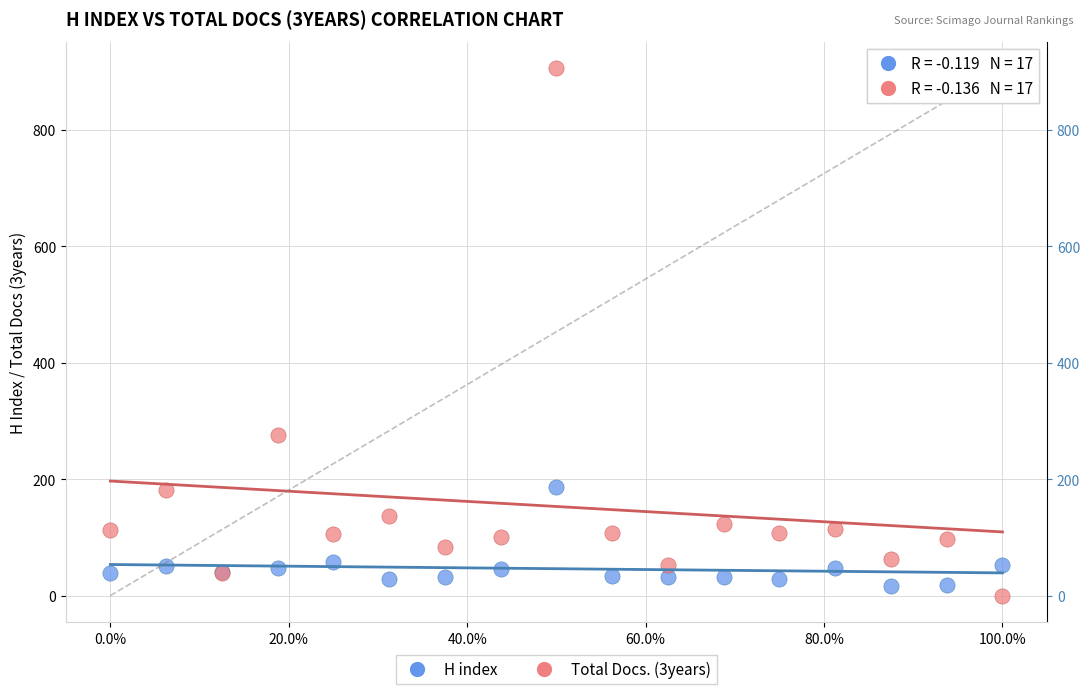

What are all the series names shown in the legend?

H index, Total Docs. (3years)